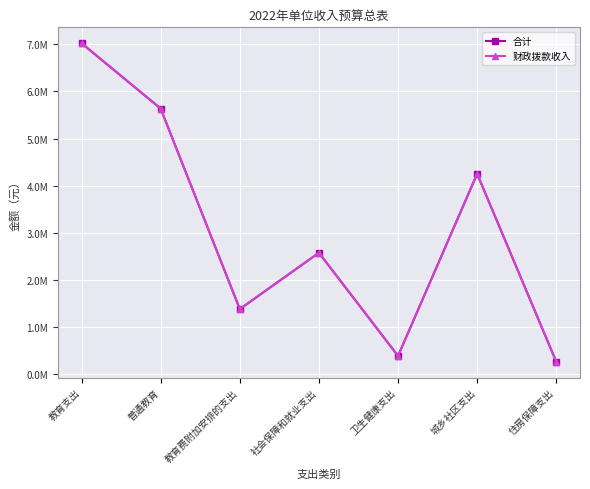

True or false: 合计 has more than 0 points higher than both neighbors.

True